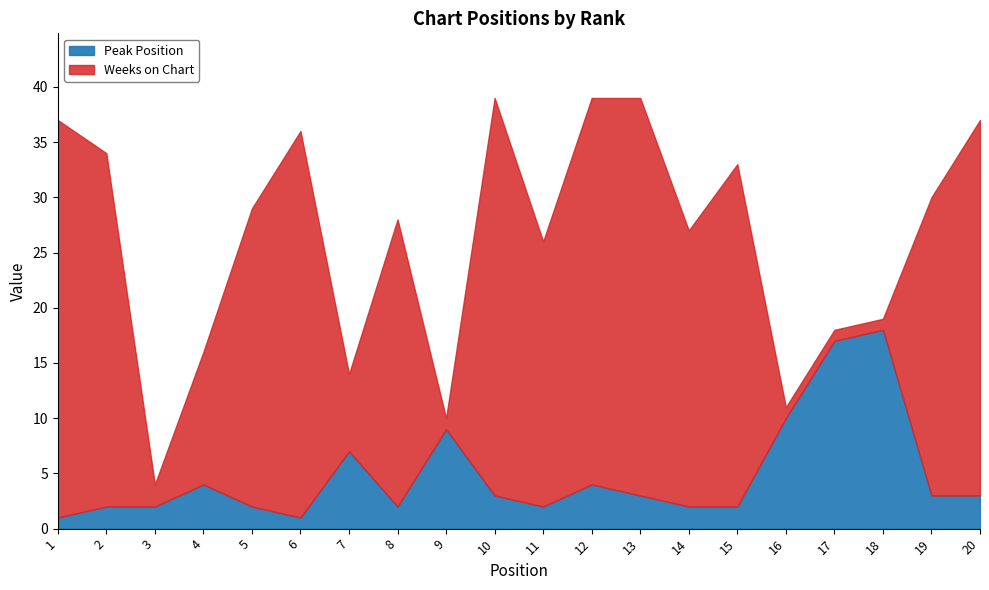

Between which two adjacent categories do Weeks on Chart and Peak Position first intersect?

8 and 9